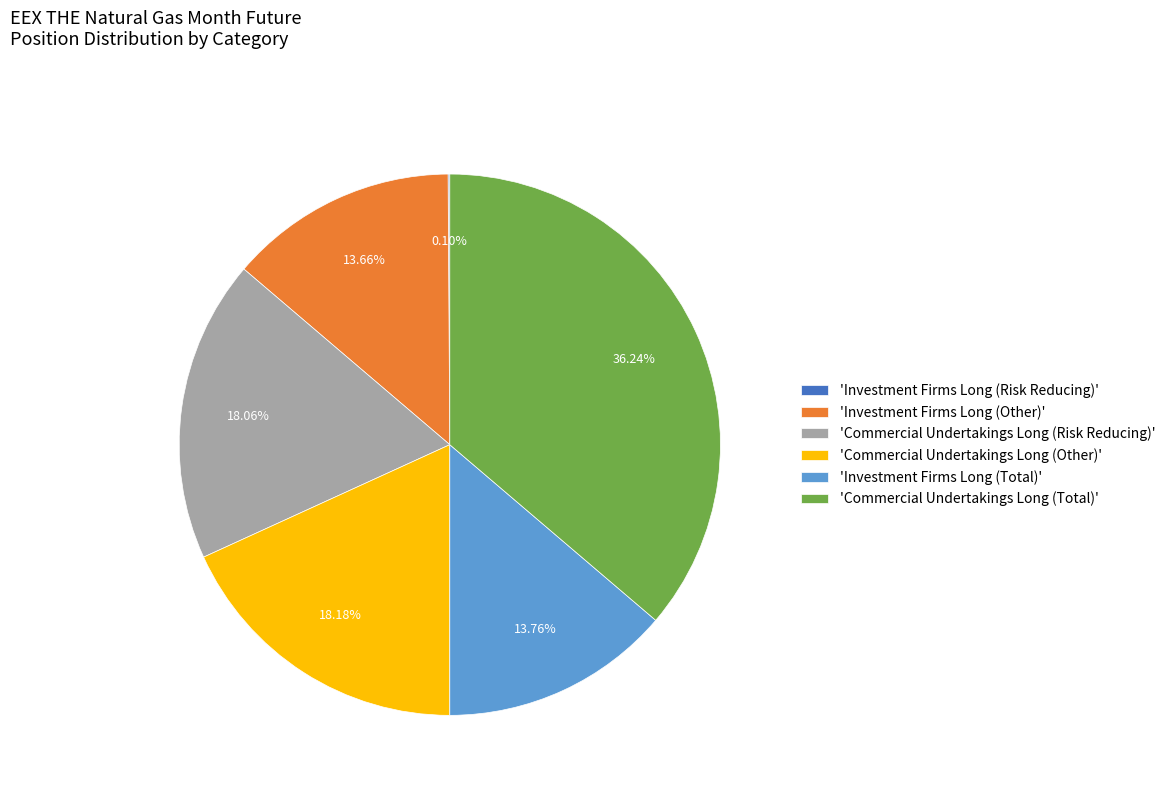

What is the ratio of the value at 'Investment Firms Long (Total)' to the value at 'Commercial Undertakings Long (Total)'?

0.4